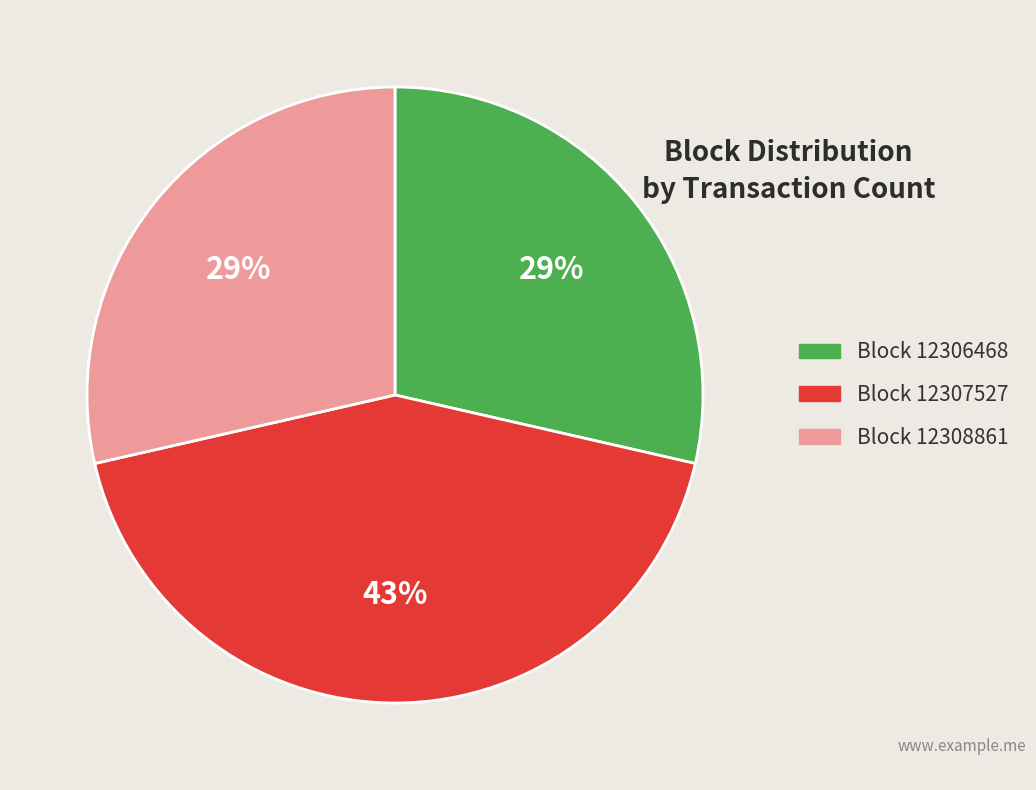

True or false: Block 12308861 accounts for 29% of the total.

True